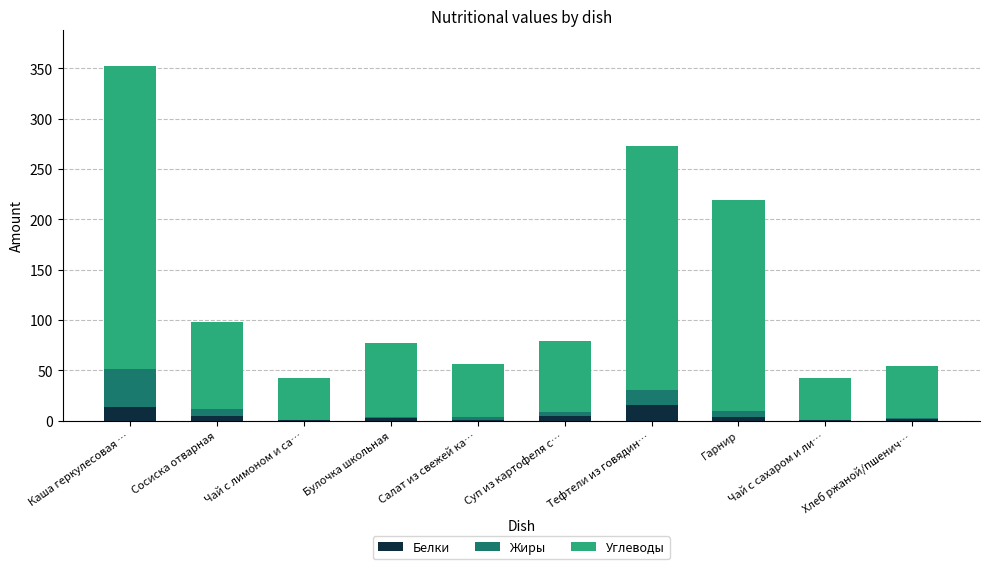

At which category is the sum across all series the highest?

Каша геркулесовая …